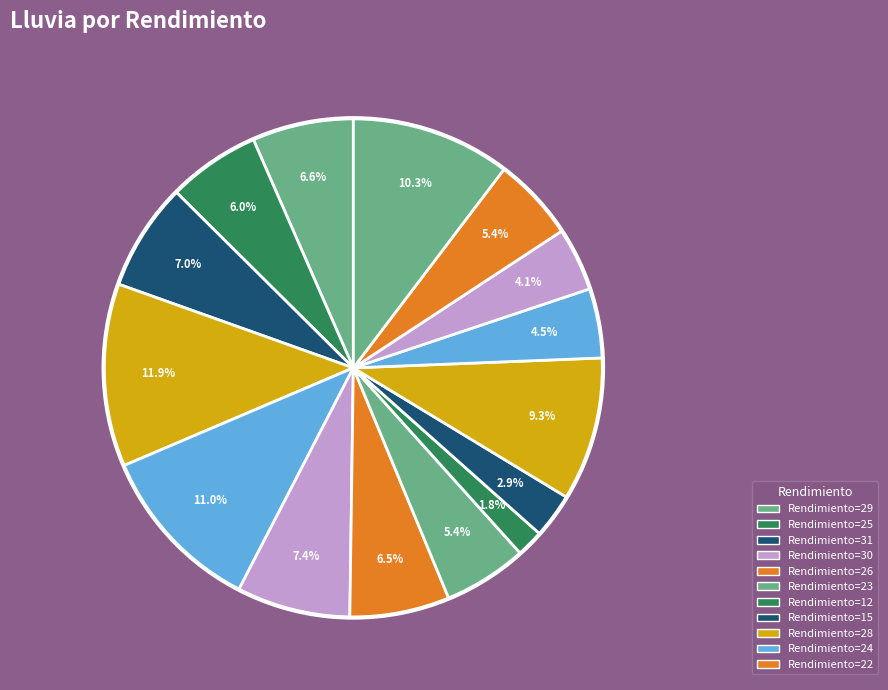

What is the smallest slice in the pie chart?

12